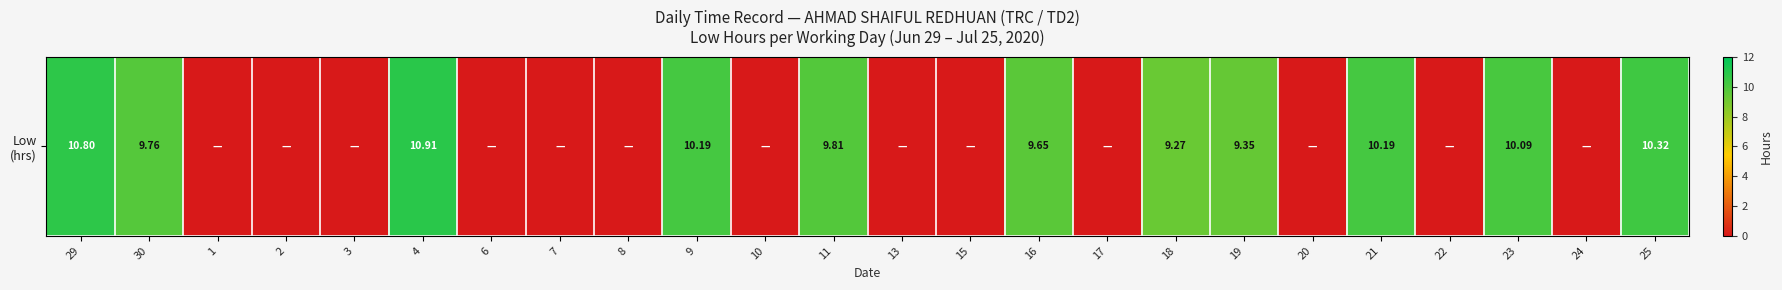

What is the difference between the maximum and minimum values?

10.9